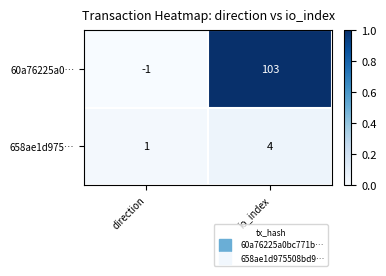

True or false: 60a76225a0… has a value of -1 at direction.

True